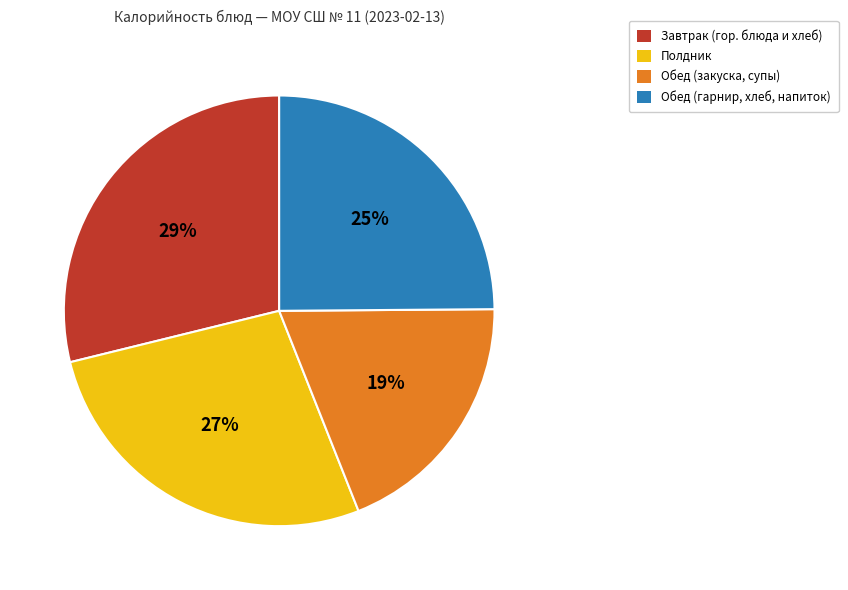

Rank the categories by value from lowest to highest.

Обед (закуска, супы), Обед (гарнир, хлеб, напиток), Полдник, Завтрак (гор. блюда и хлеб)